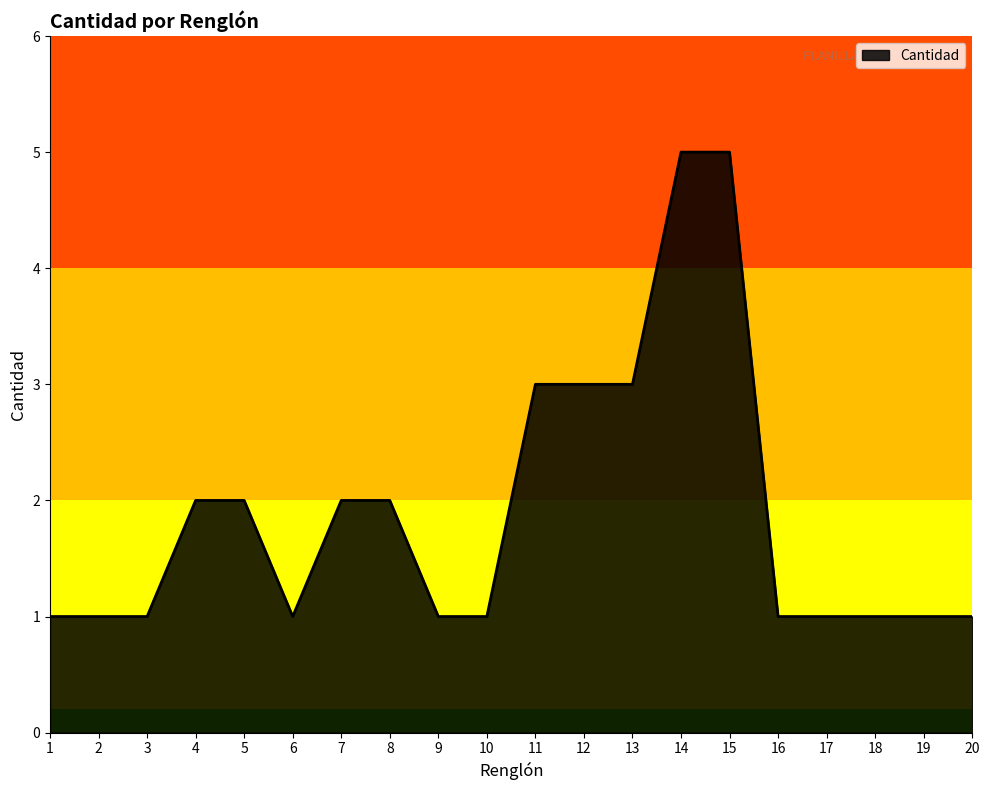

What is the sum of all values?

38